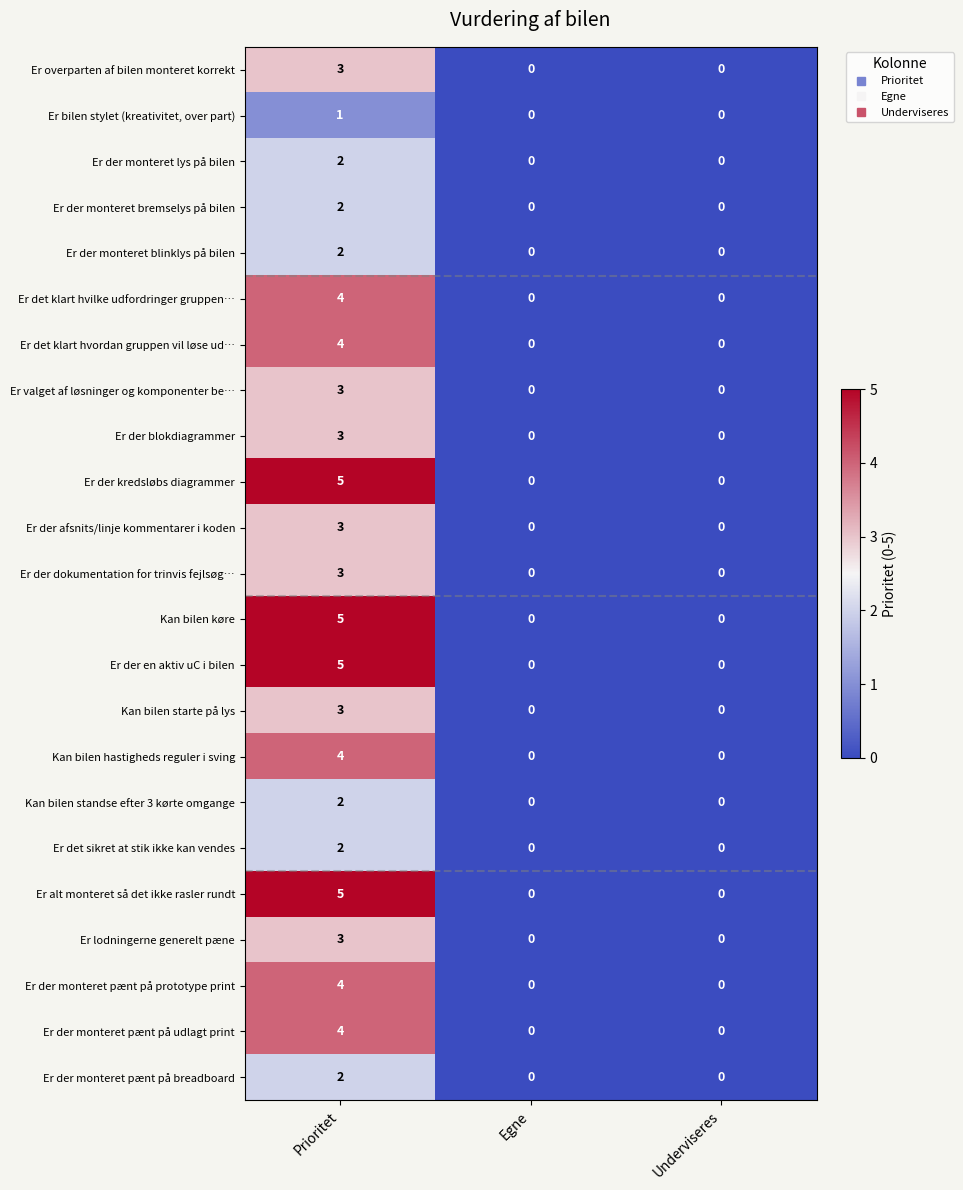

What is the sum of all Er der en aktiv uC i bilen values?

5